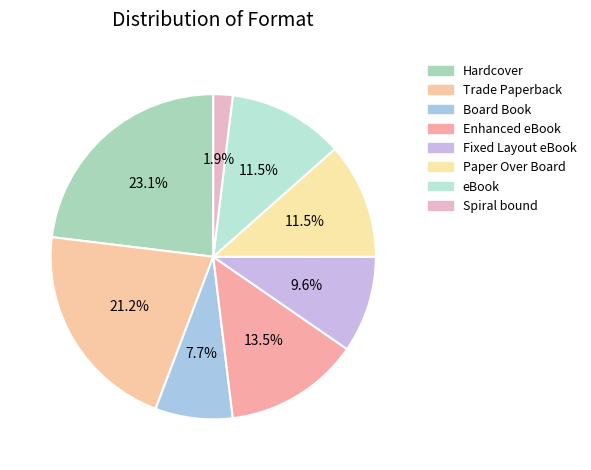

Between Paper Over Board and Fixed Layout eBook, which is larger?

Paper Over Board